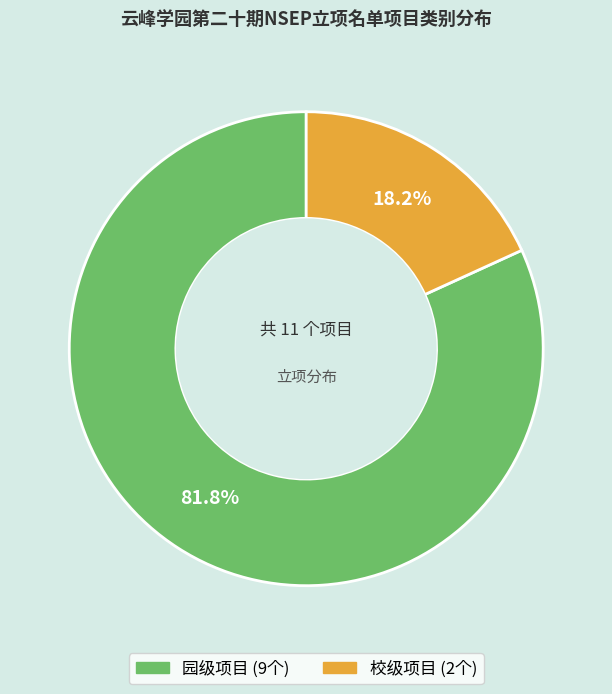

Which has a higher value, 园级项目 or 校级项目?

园级项目